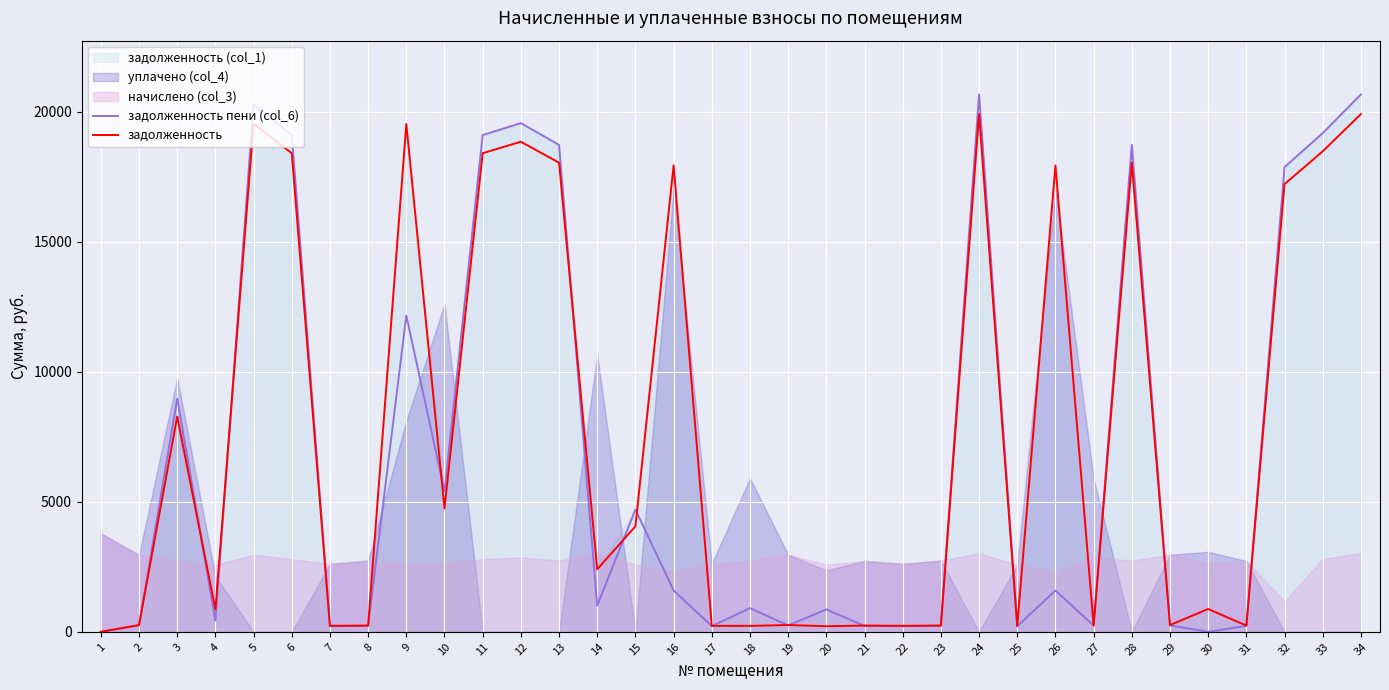

What is the spread (max minus min) of values at 15?

645.5